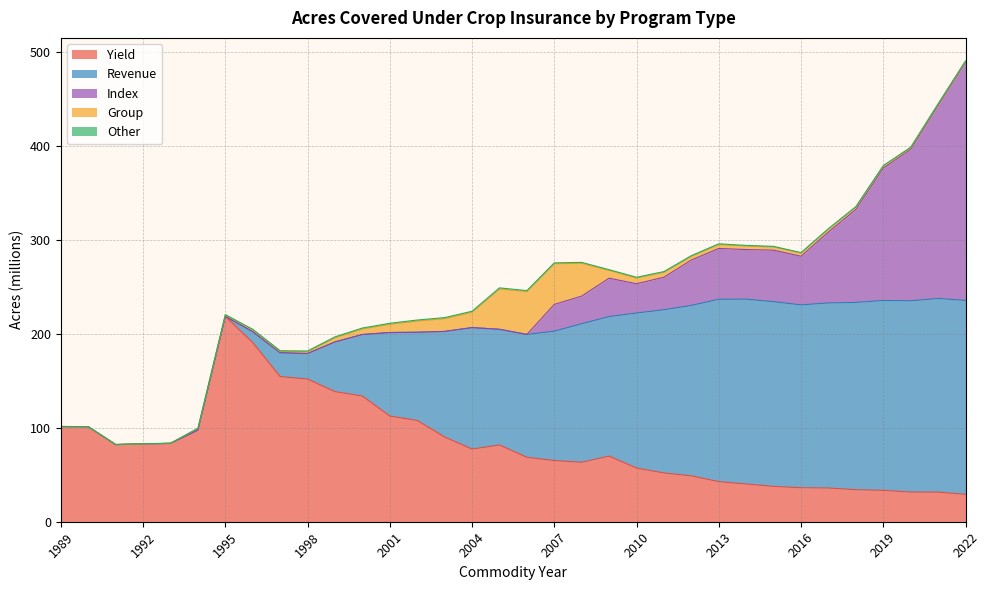

What is the spread (max minus min) of values at 2020?

202.8